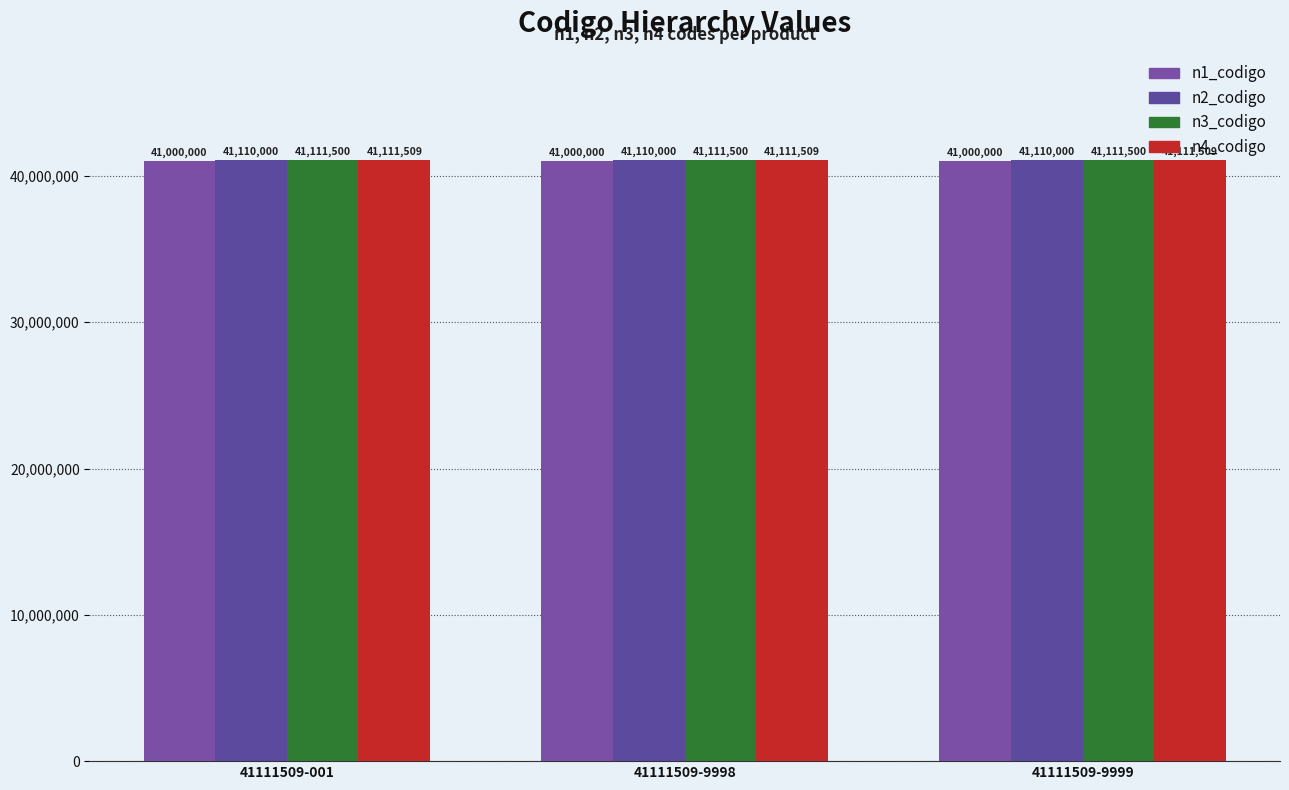

True or false: n3_codigo has a value of 41111500 at 41111509-001.

True